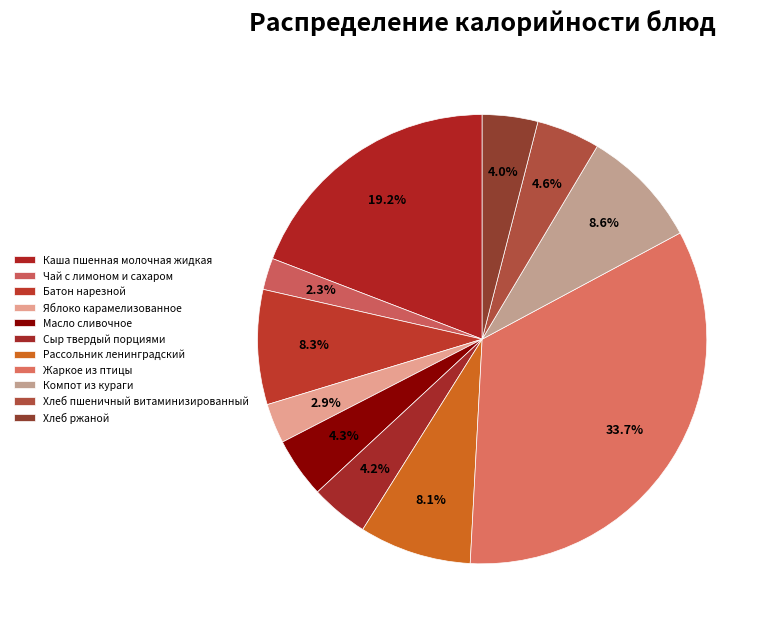

What is the largest slice in the pie chart?

Жаркое из птицы